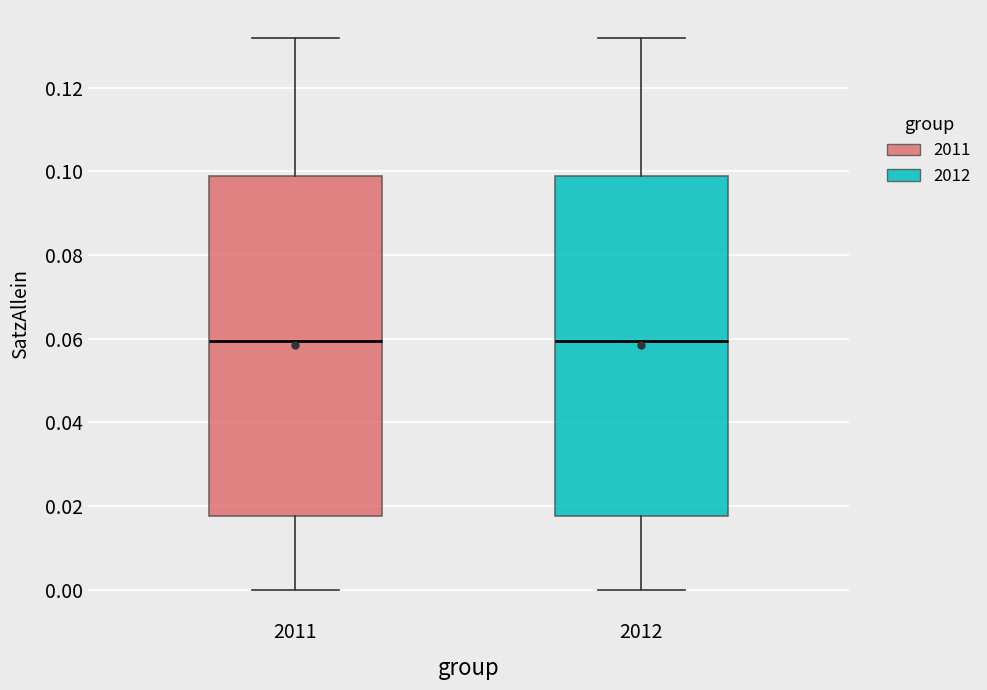

Reading left to right, transcribe this box plot: for each box, give where its median line is, the range the box spans, and where its two whiskers end, as read against the y-axis. The values are not printed on the chart, so give them approximately, as read against the axis.

2011: median 0.060, box 0.018 to 0.100, whiskers 0.000 to 0.132
2012: median 0.060, box 0.018 to 0.100, whiskers 0.000 to 0.132